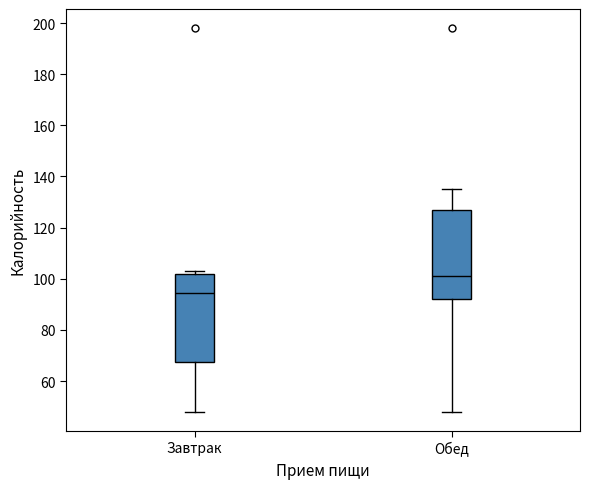

Which box's median line is the highest?

Обед